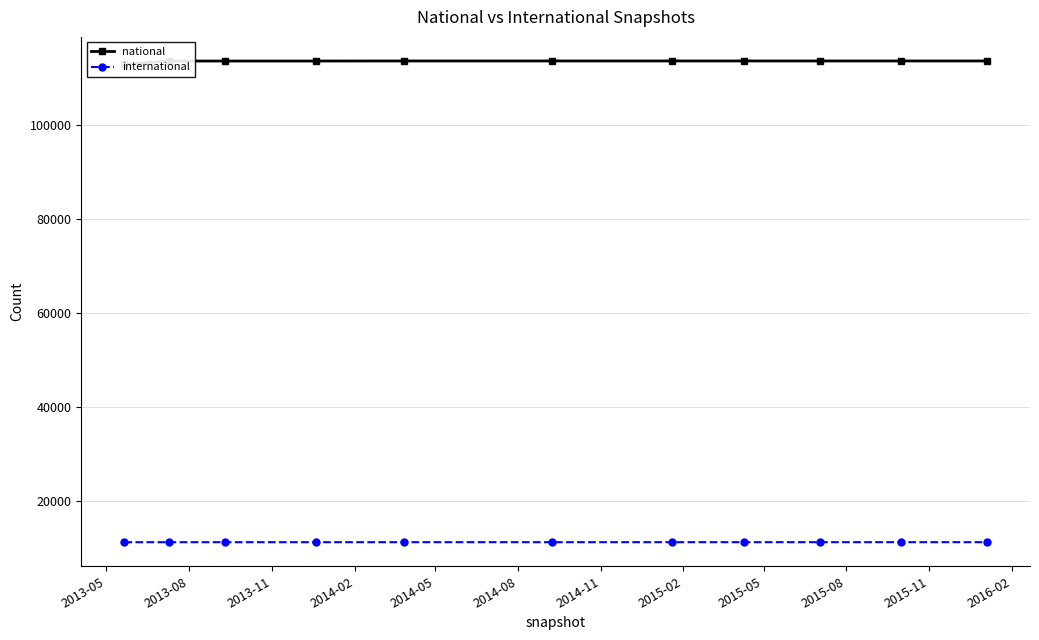

What is the lowest value of the international series?

11269